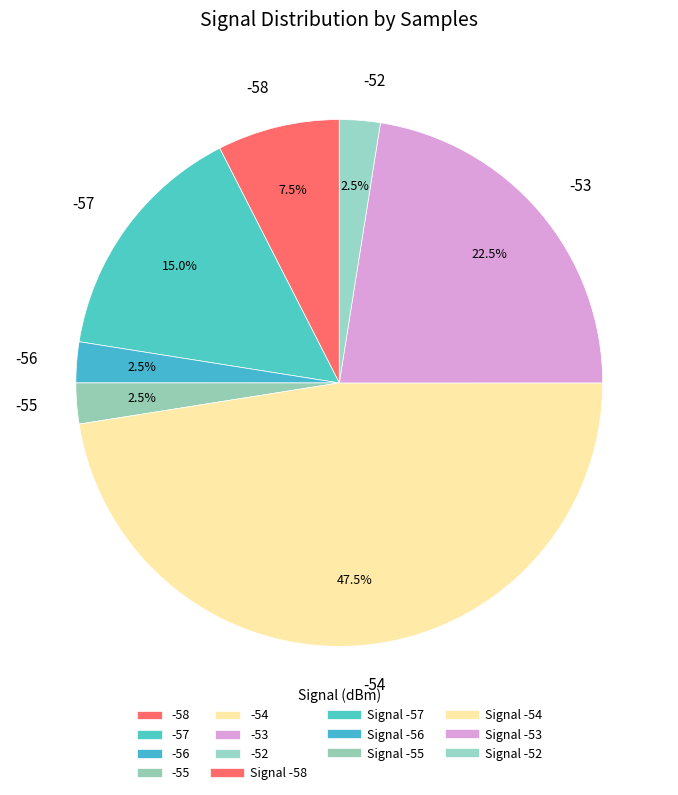

To the nearest percent, what is the combined percentage of -57 and -58?

22%